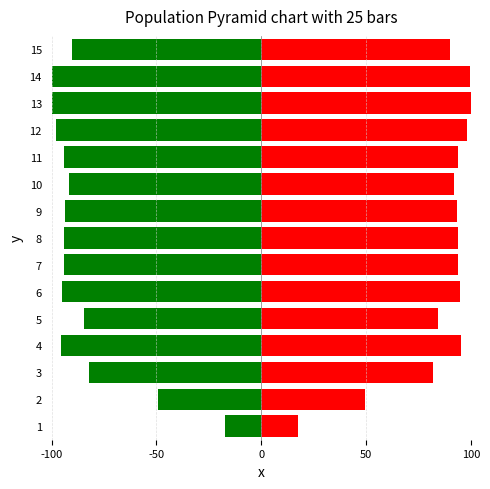

At how many categories does at least one series exceed 96?

3